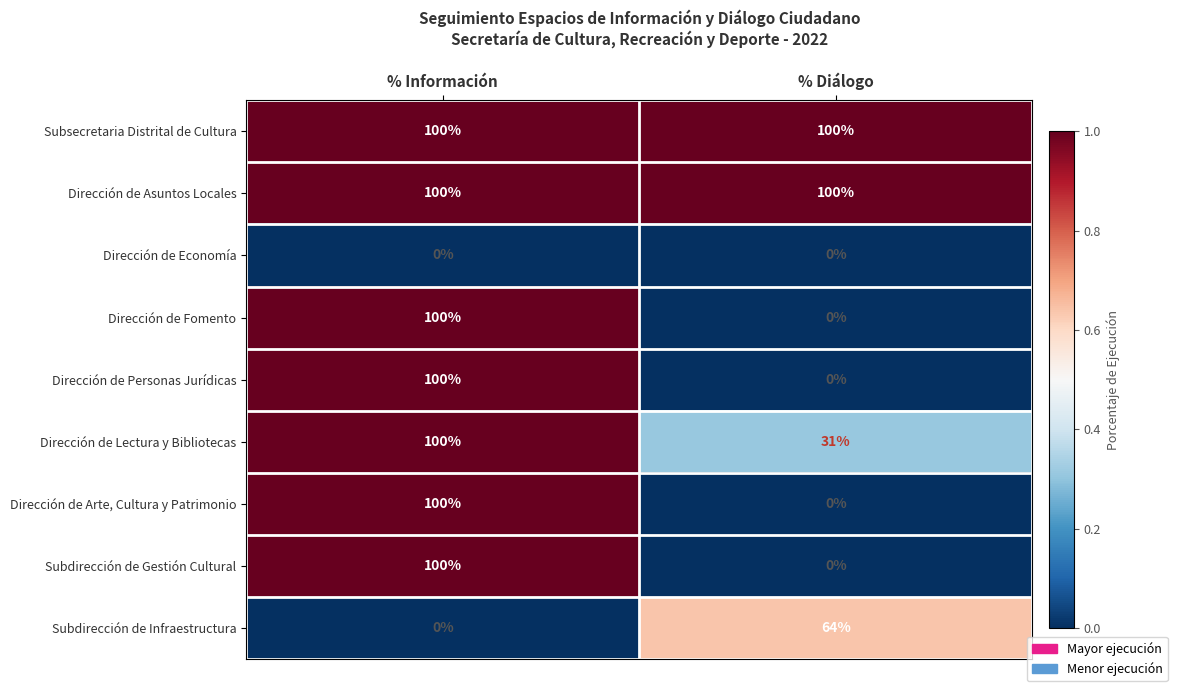

What is the difference between the highest and lowest values at % Diálogo?

100